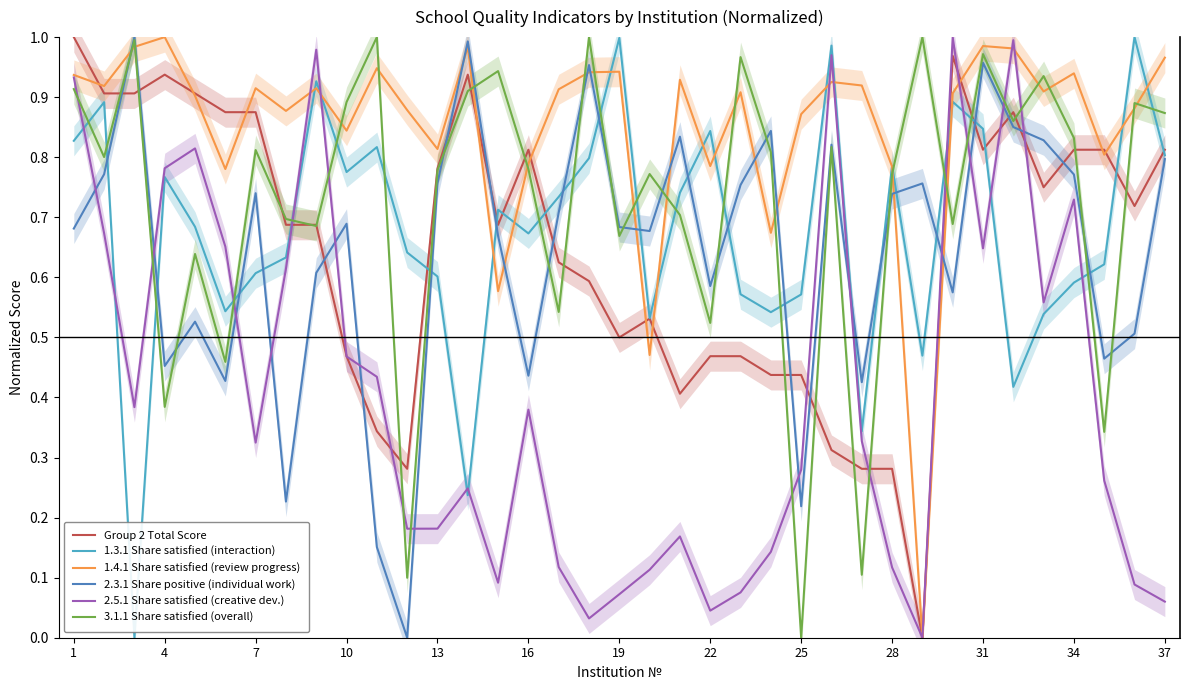

At 16, list the series in order from largest to smallest.

Group 2 Total Score, 1.4.1 Share satisfied (review progress), 2.5.1 Share satisfied (creative dev.), 1.3.1 Share satisfied (interaction), 3.1.1 Share satisfied (overall), 2.3.1 Share positive (individual work)